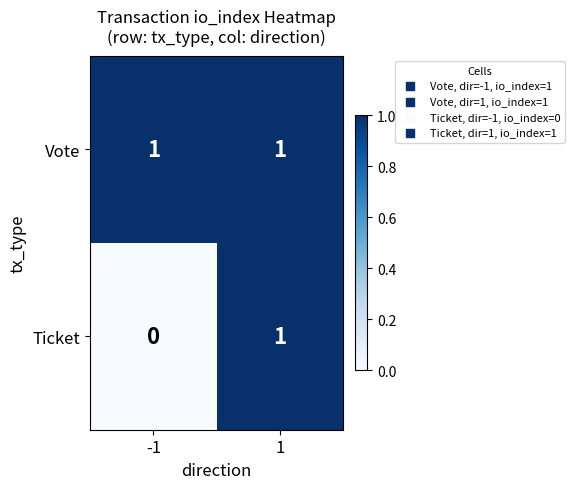

The value of Ticket at 1 is 0. True or false?

False